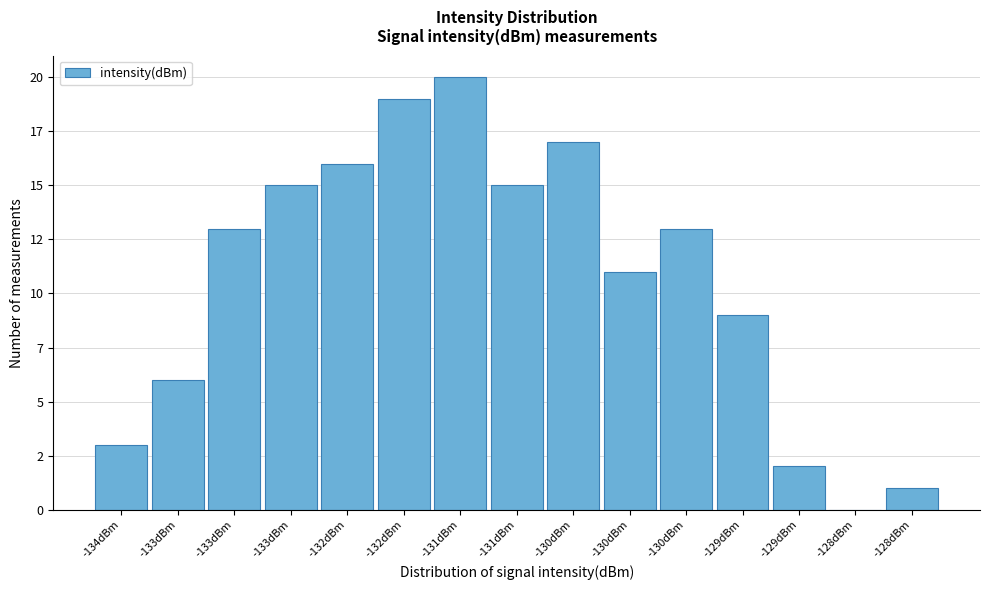

Are the bars horizontal?

No